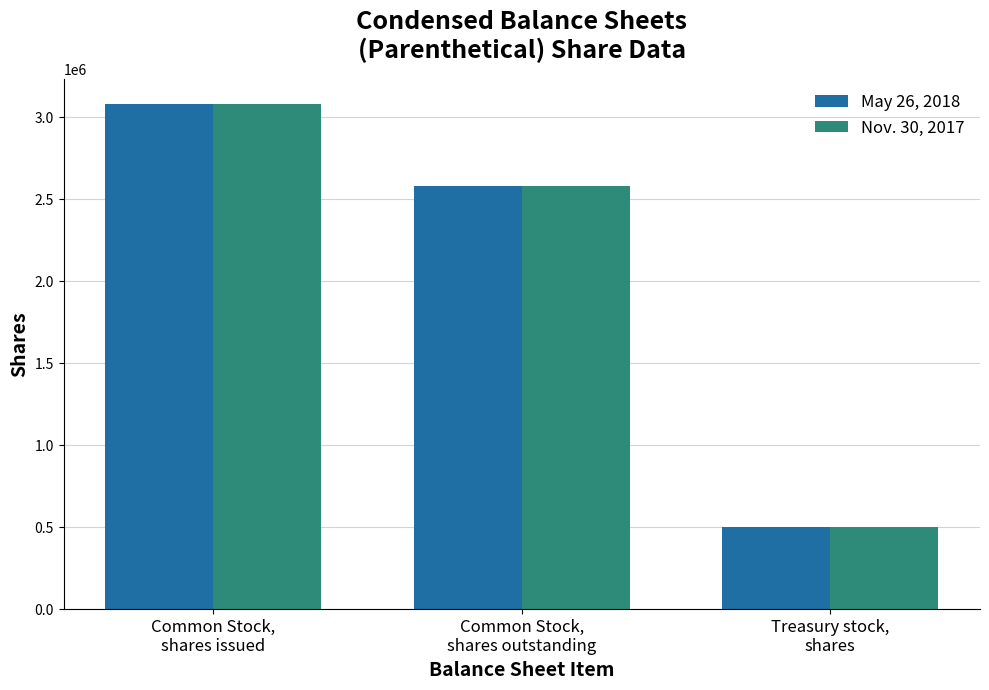

Rank the categories by Nov. 30, 2017 value from highest to lowest.

Common Stock,
shares issued, Common Stock,
shares outstanding, Treasury stock,
shares